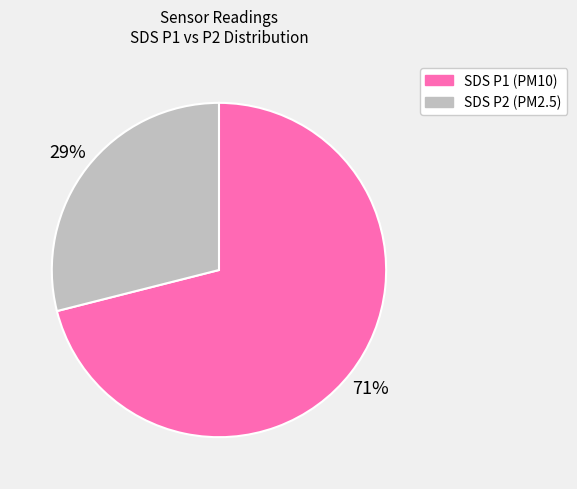

To the nearest percent, what is the average slice percentage?

50%